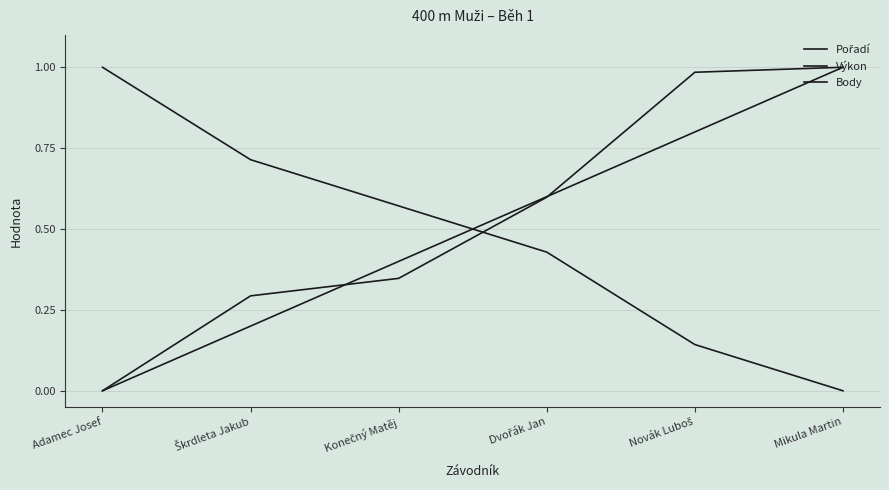

How many lines are shown in the chart?

3